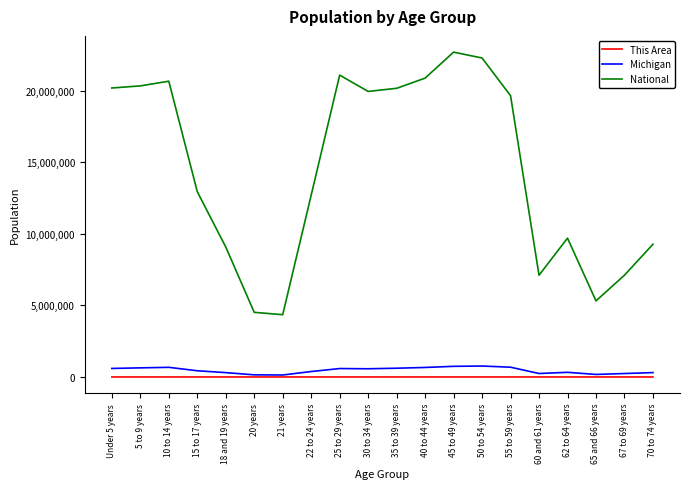

Rank the series by their maximum value, from highest to lowest.

National, Michigan, This Area